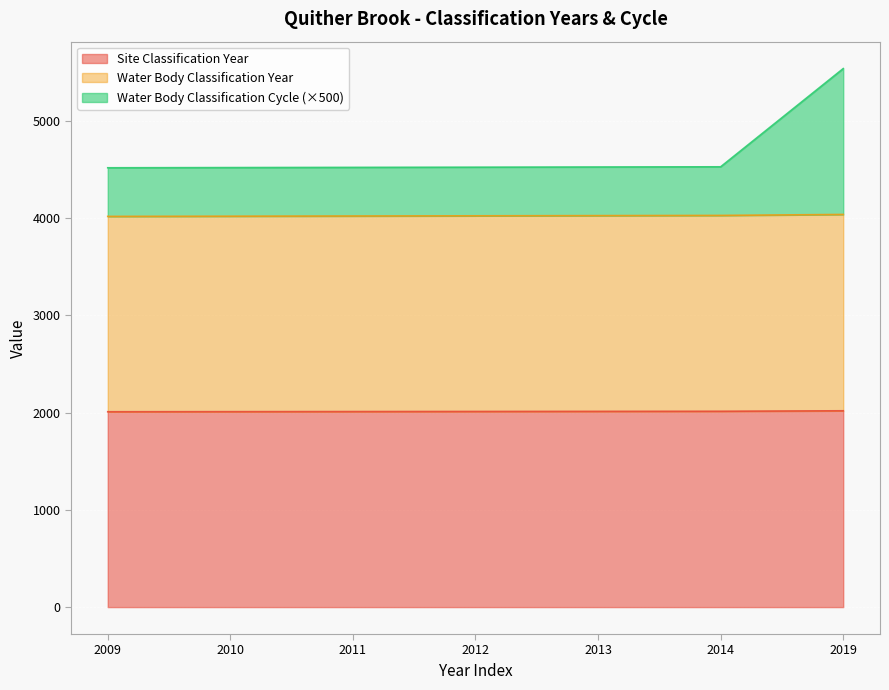

True or false: Site Classification Year and Water Body Classification Year intersect in this chart.

False